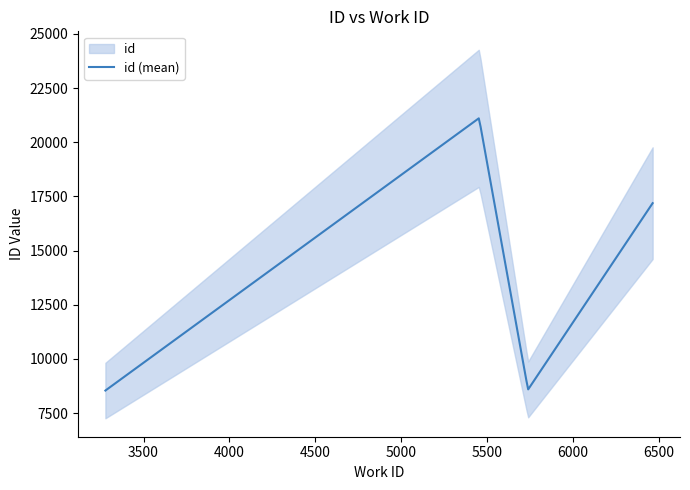

Between 5452 and 6462, which is larger?

5452